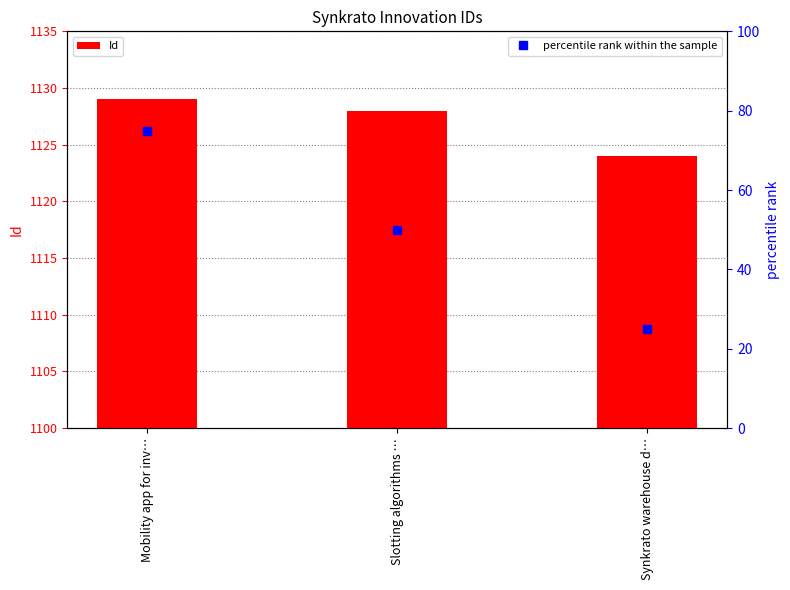

What is the change in value from Mobility app for inv… to Synkrato warehouse d…?

-5